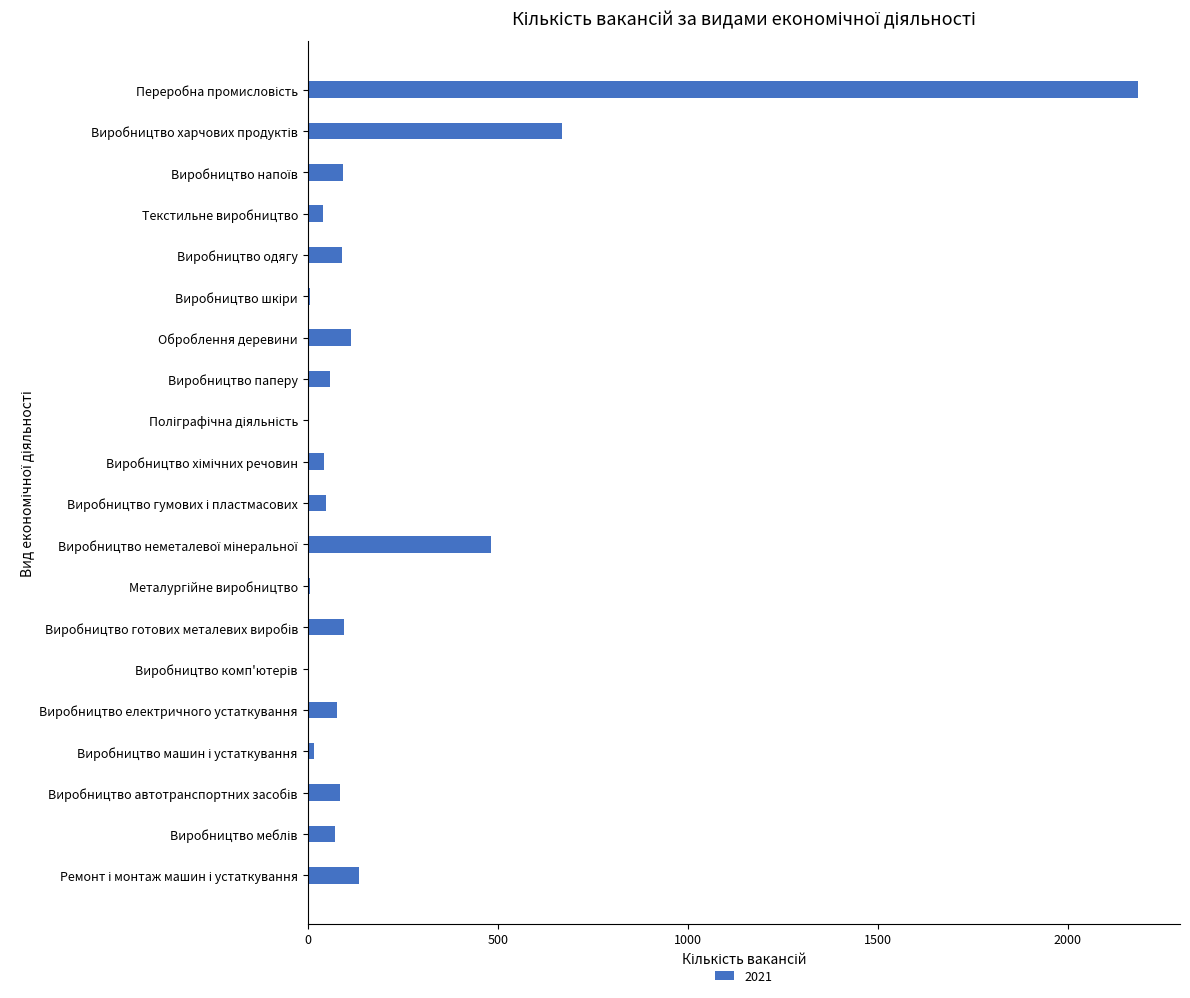

What is the sum of all values?

4314